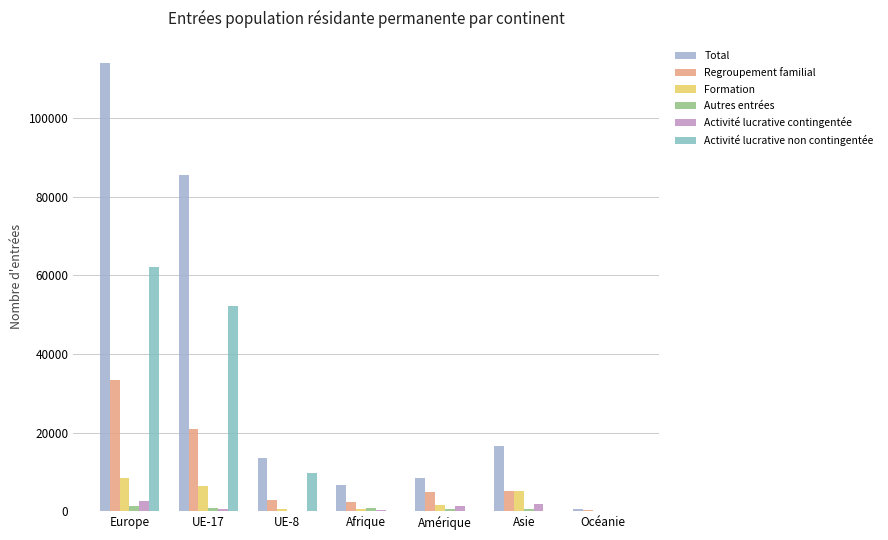

What is the difference between the Total values at Afrique and Amérique?

1677